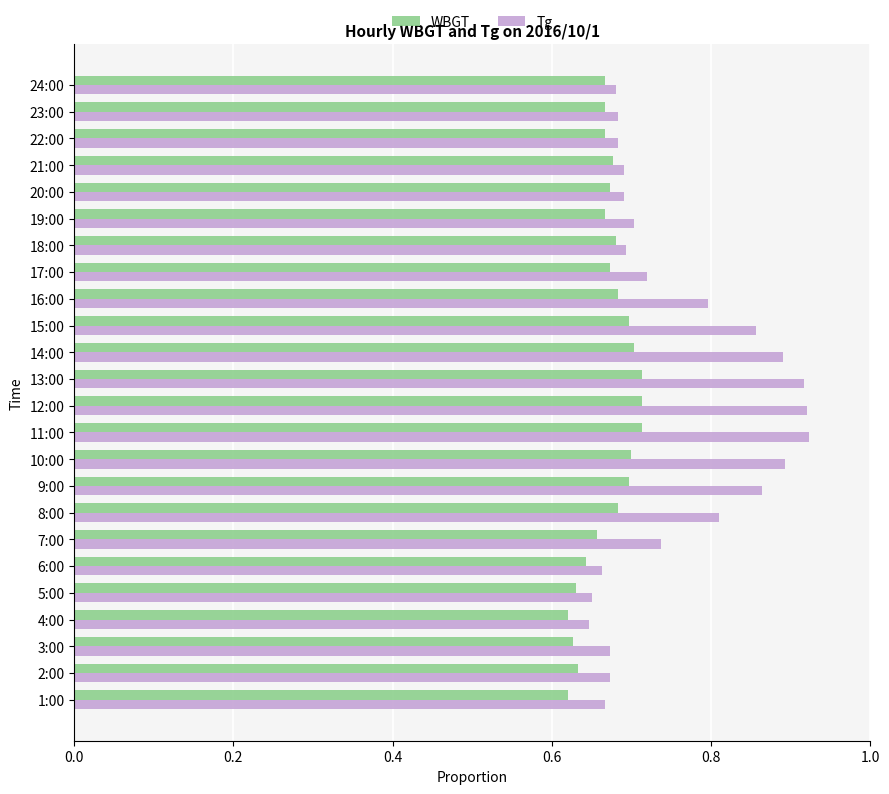

Count the WBGT values in the range 0 to 1.

24